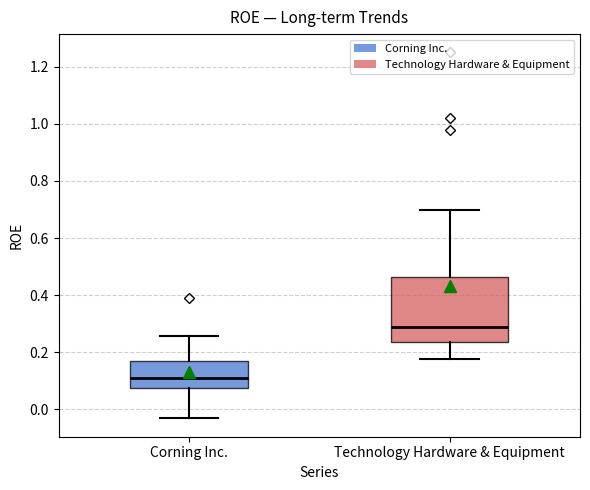

Reading left to right, transcribe this box plot: for each box, give where its median line is, the range the box spans, and where its two whiskers end, as read against the y-axis. The values are not printed on the chart, so give them approximately, as read against the axis.

Corning Inc.: median 0.10, box 0.08 to 0.16, whiskers -0.04 to 0.26
Technology Hardware & Equipment: median 0.28, box 0.24 to 0.46, whiskers 0.18 to 0.70